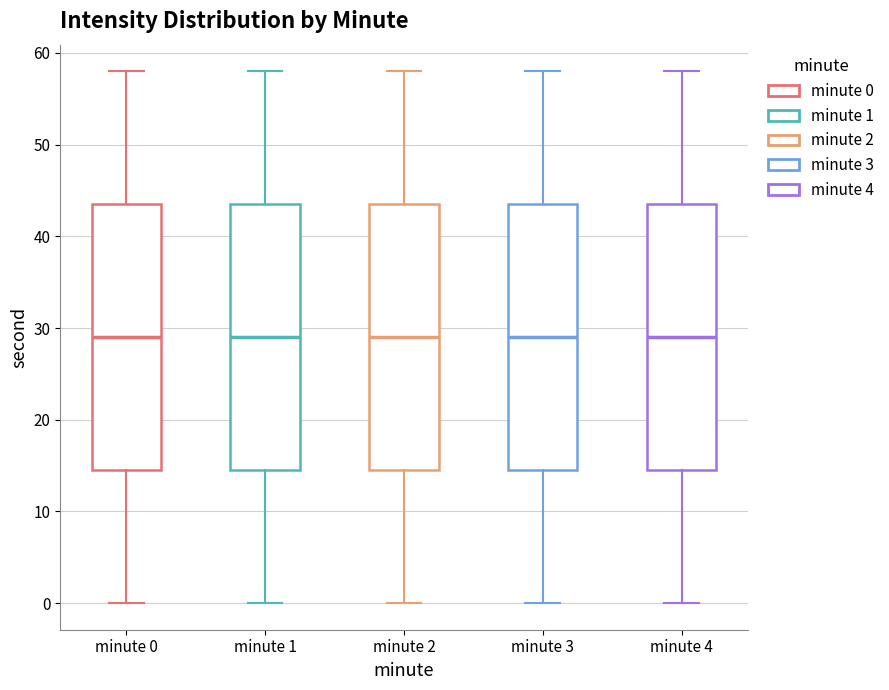

Reading left to right, read every box against the y-axis: the position of its median line, the range the box covers, and the ends of its whiskers. The values are not printed on the chart, so give them approximately, as read against the axis.

minute 0: median 29, box 15 to 44, whiskers 0 to 58
minute 1: median 29, box 15 to 44, whiskers 0 to 58
minute 2: median 29, box 15 to 44, whiskers 0 to 58
minute 3: median 29, box 15 to 44, whiskers 0 to 58
minute 4: median 29, box 15 to 44, whiskers 0 to 58